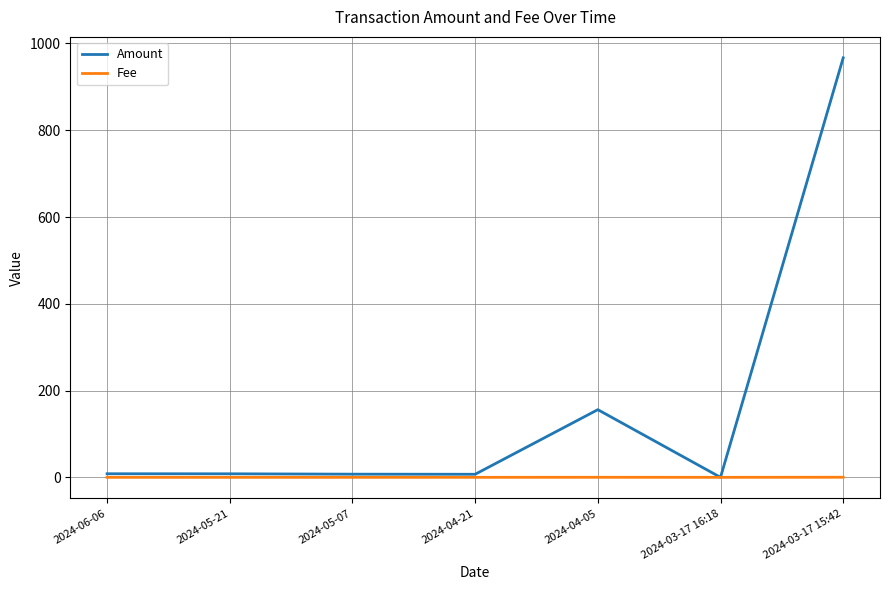

Which series has the widest spread of values?

Amount